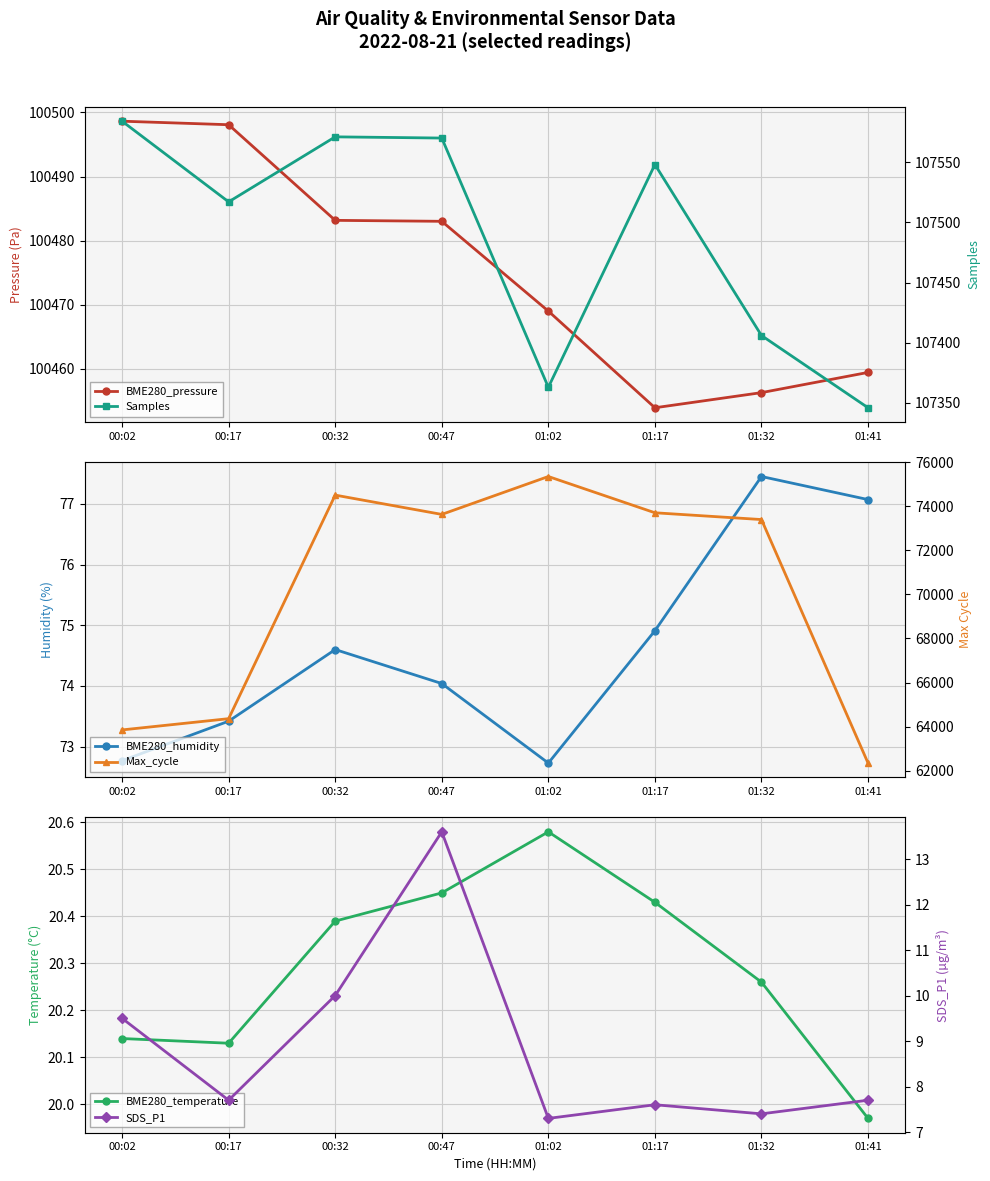

The Samples series shows 107406.0 at 01:32. True or false?

True